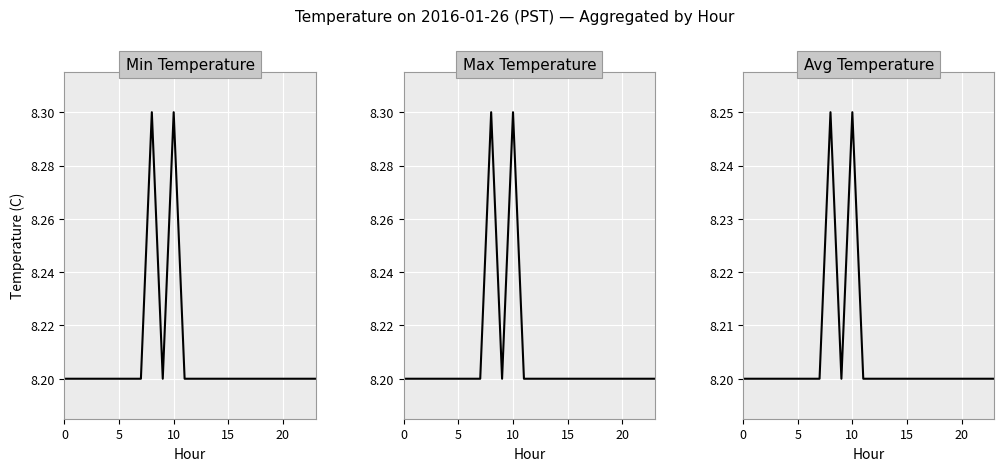

True or false: Max Temperature and Avg Temperature cross at least once.

False